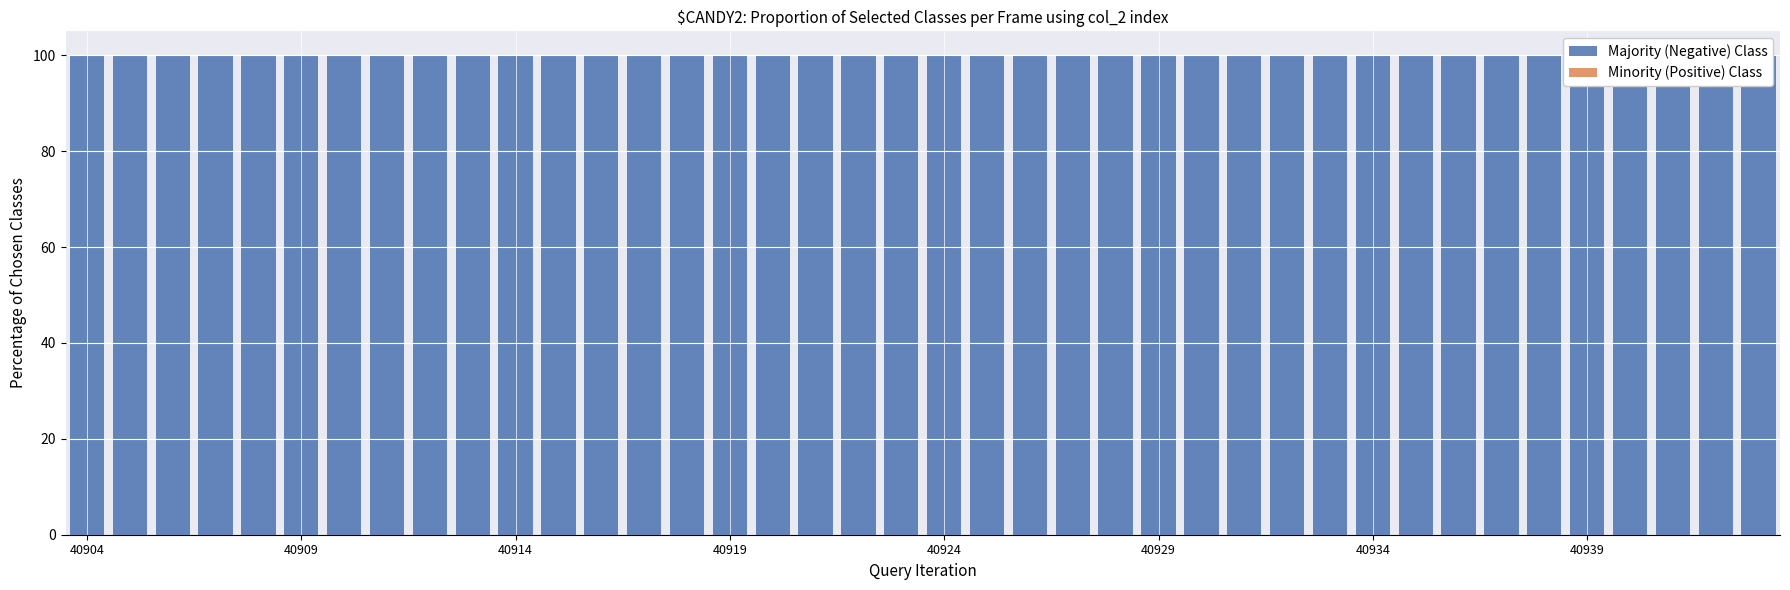

What is the difference between the maximum and minimum values in the Minority (Positive) Class series?

0.1